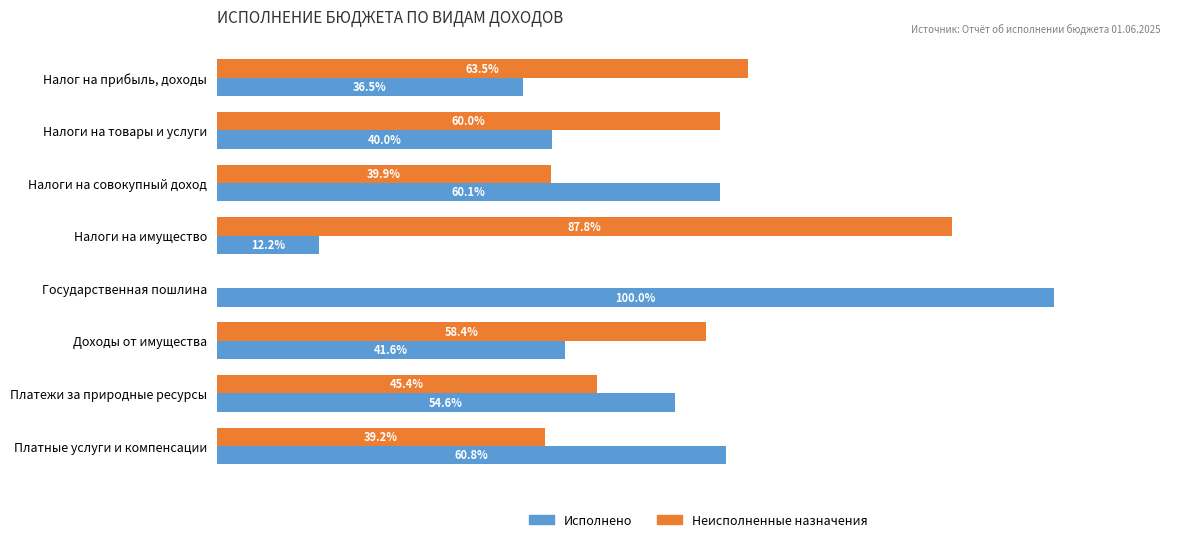

Where is Исполнено nearest to the value 56?

Платежи за природные ресурсы